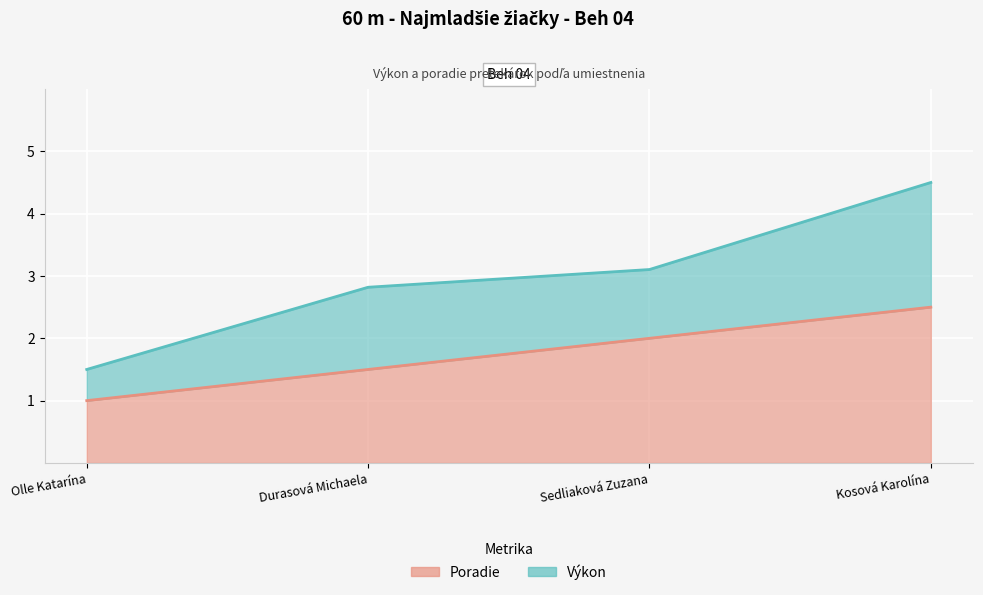

What position from the right is Kosová Karolína?

1